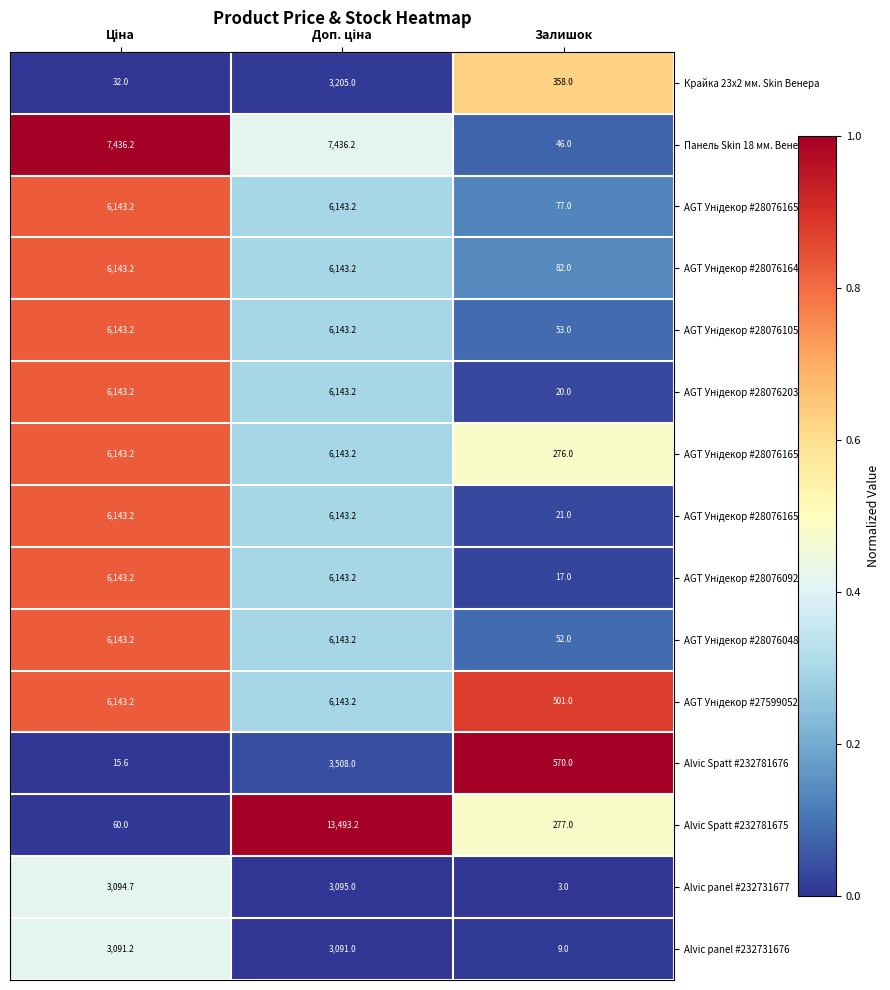

Which series has the largest total across all categories?

Панель Skin 18 мм. Венера